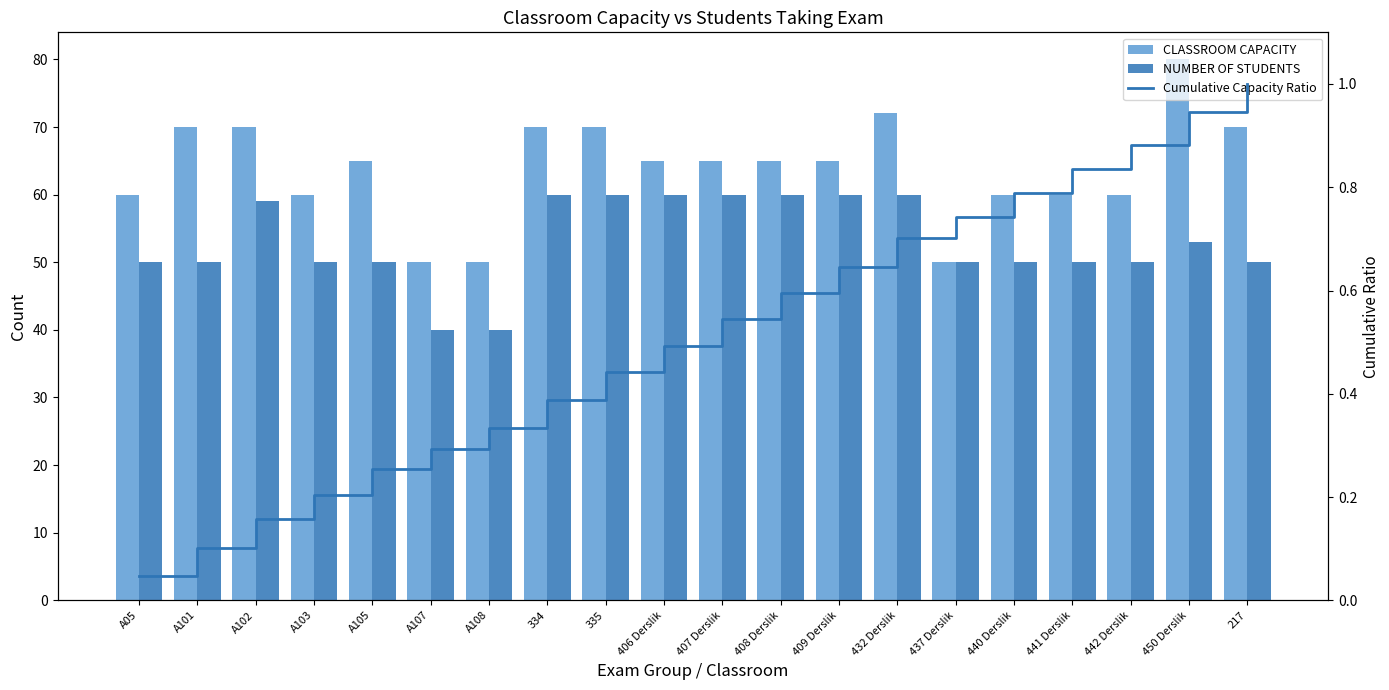

List the series in order of their overall mean, highest first.

CLASSROOM CAPACITY, NUMBER OF STUDENTS, Cumulative Capacity Ratio